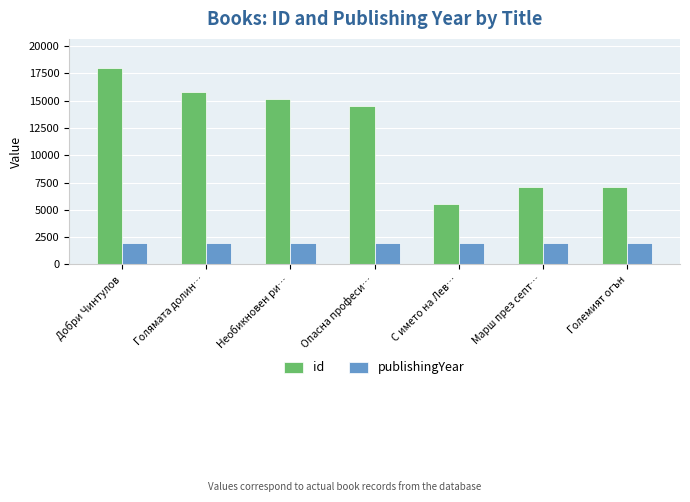

What is the spread (max minus min) of values at Добри Чинтулов?

16007